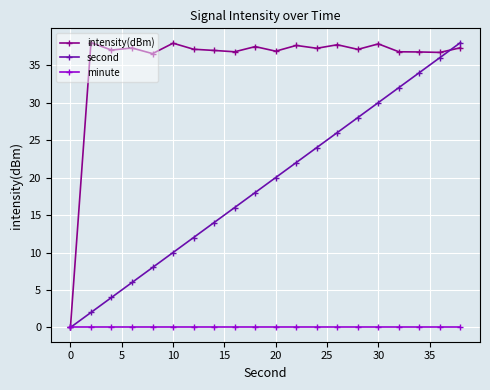

How many lines are shown in the chart?

3